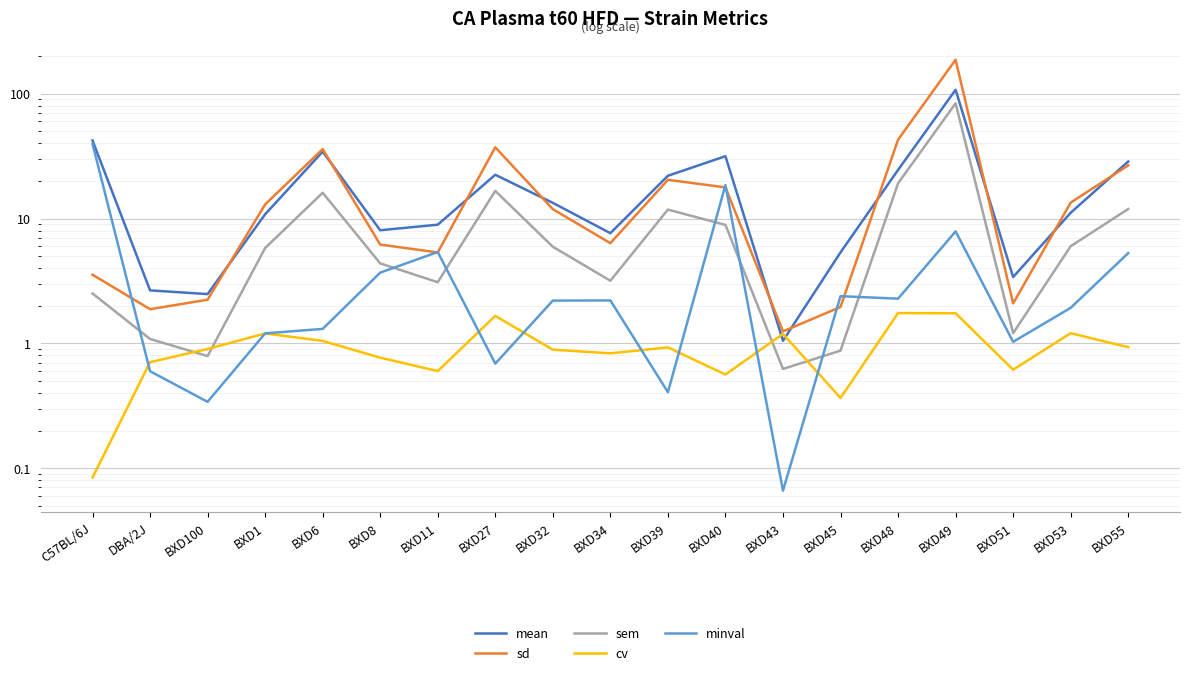

Which has a higher value, BXD6 or BXD51?

BXD6